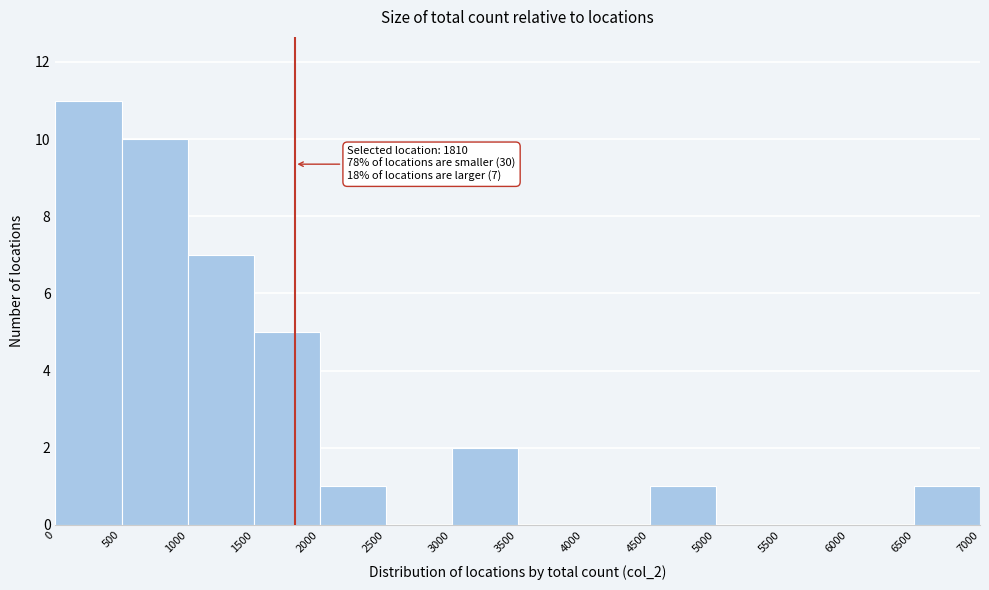

Which range on the x-axis has the tallest bar?

0 to 500